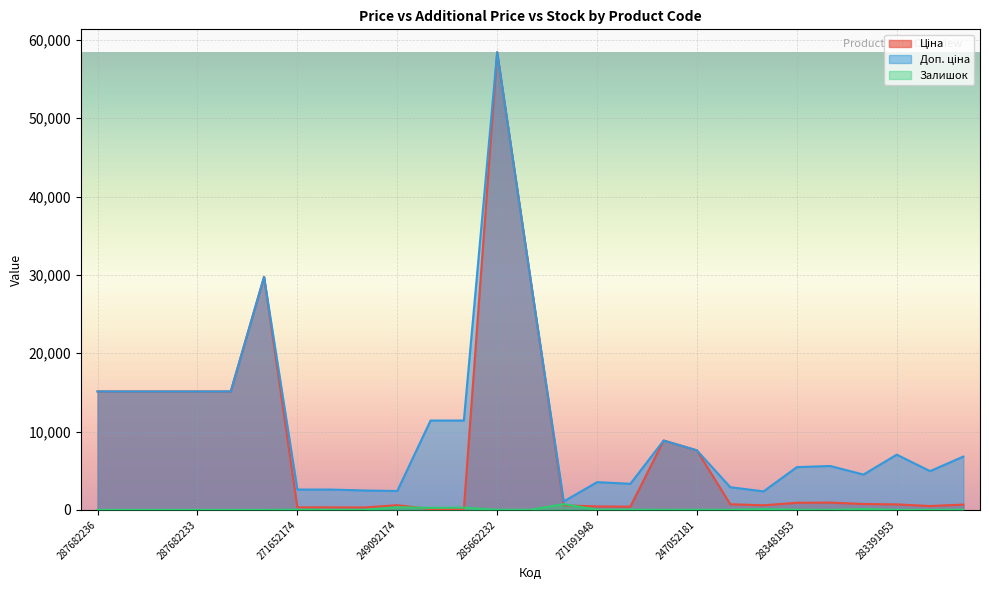

How many distinct data groups are displayed?

3